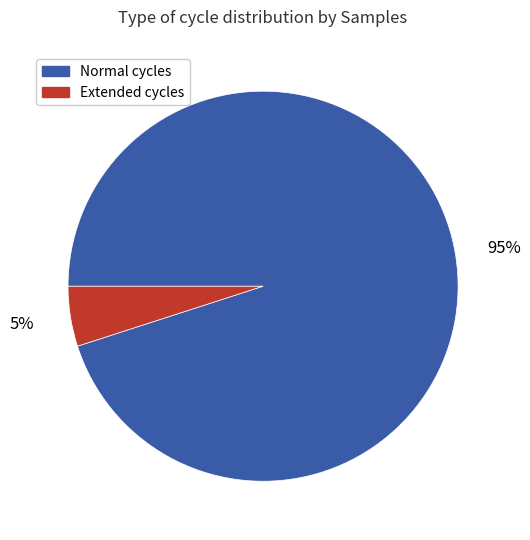

Does Extended cycles represent more than half of the total?

No